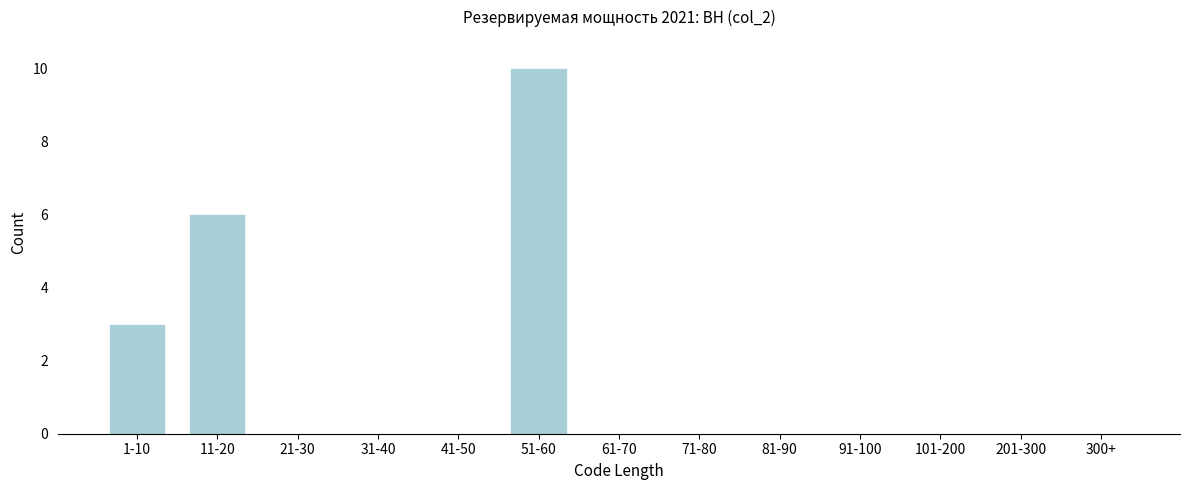

Reading right to left, extract all data points from this chart.

300+=0	201-300=0	101-200=0	91-100=0	81-90=0	71-80=0	61-70=0	51-60=10	41-50=0	31-40=0	21-30=0	11-20=6	1-10=3